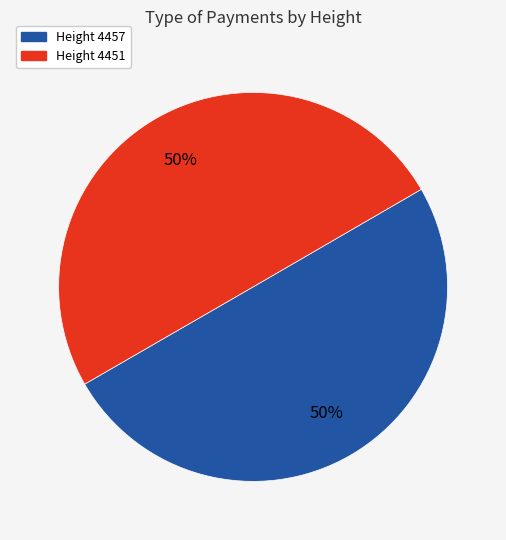

To the nearest percent, what is the average slice percentage?

50%